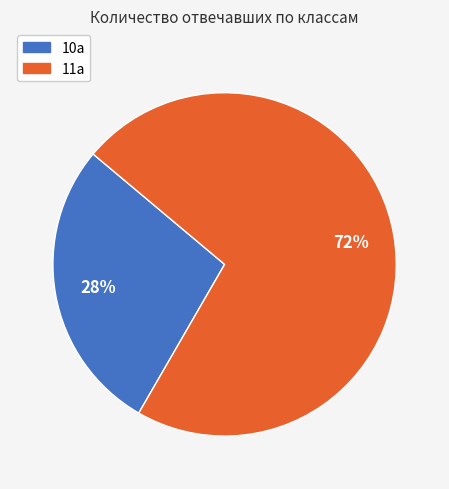

Which category has the biggest portion of the pie?

11а